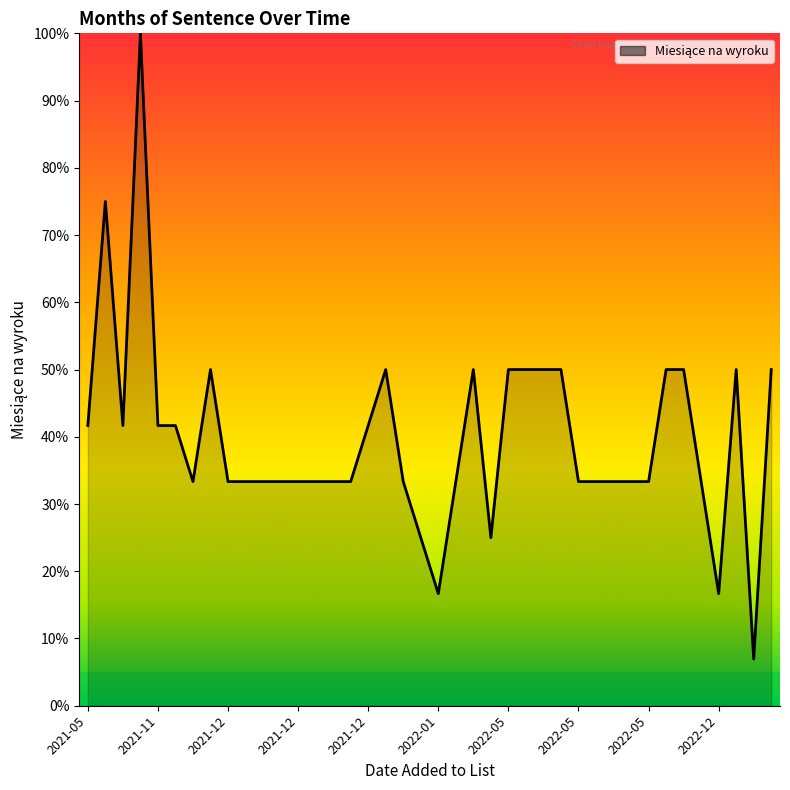

What is the smallest value displayed?

6.9